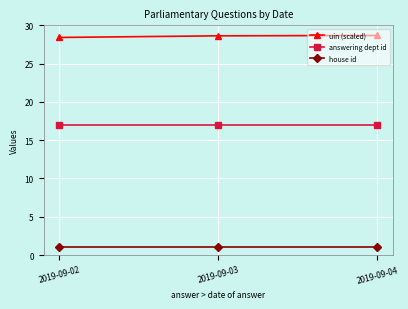

At how many categories does at least one series exceed 2?

3